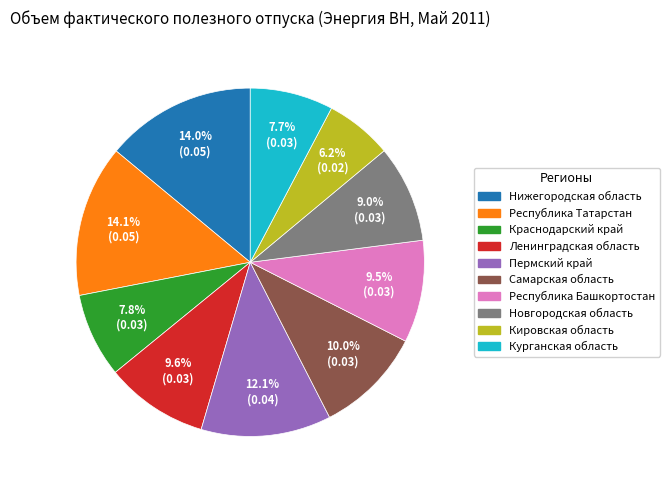

Is the sum of Нижегородская область and Ленинградская область greater than half?

No